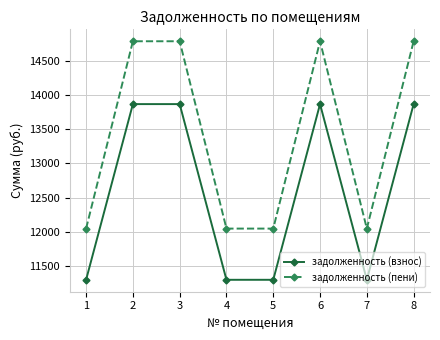

How many lines are shown in the chart?

2